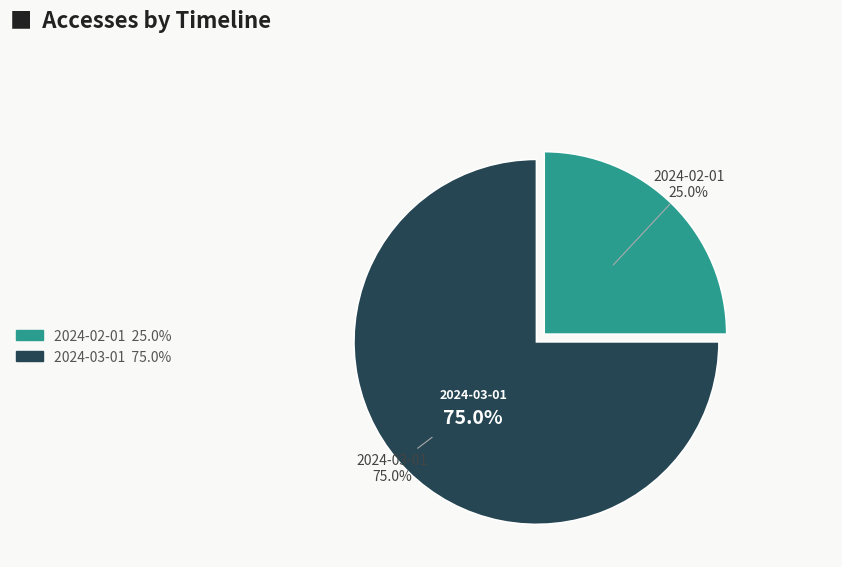

What is the ratio of the value at 2024-02-01 to the value at 2024-03-01?

0.3